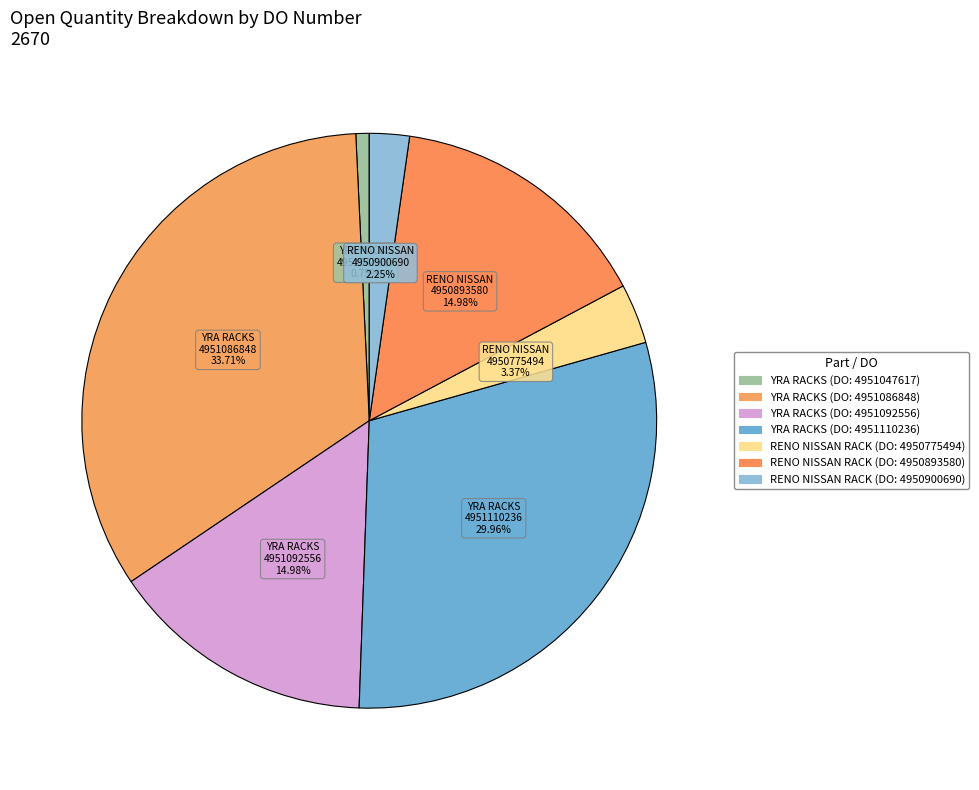

To the nearest percent, what percentage of the pie is YRA RACKS (DO: 4951110236)?

30%